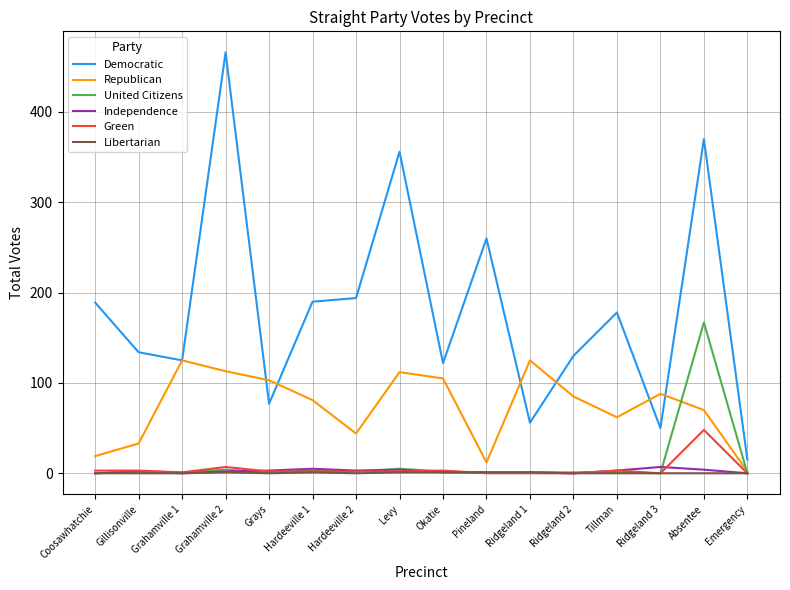

True or false: Democratic and Libertarian intersect in this chart.

False